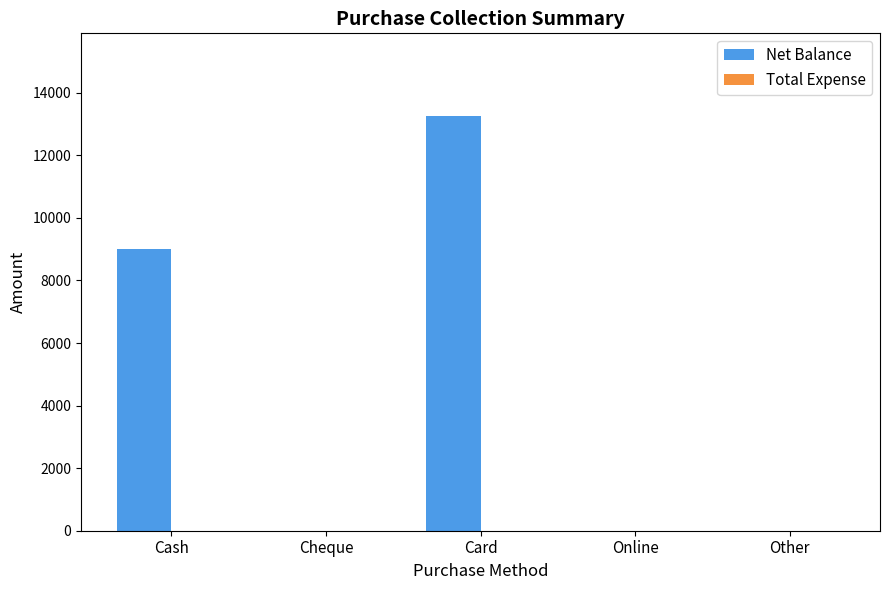

The chart shows a value of 0 at Other. True or false?

True